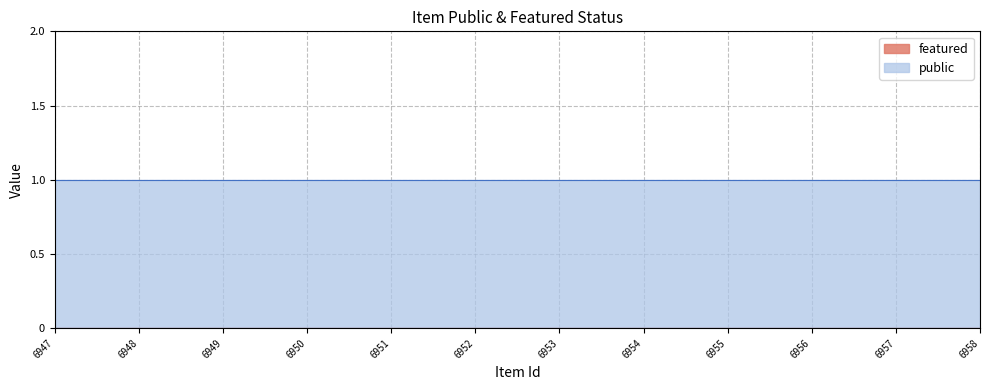

At 6948, list the series in order from largest to smallest.

public, featured